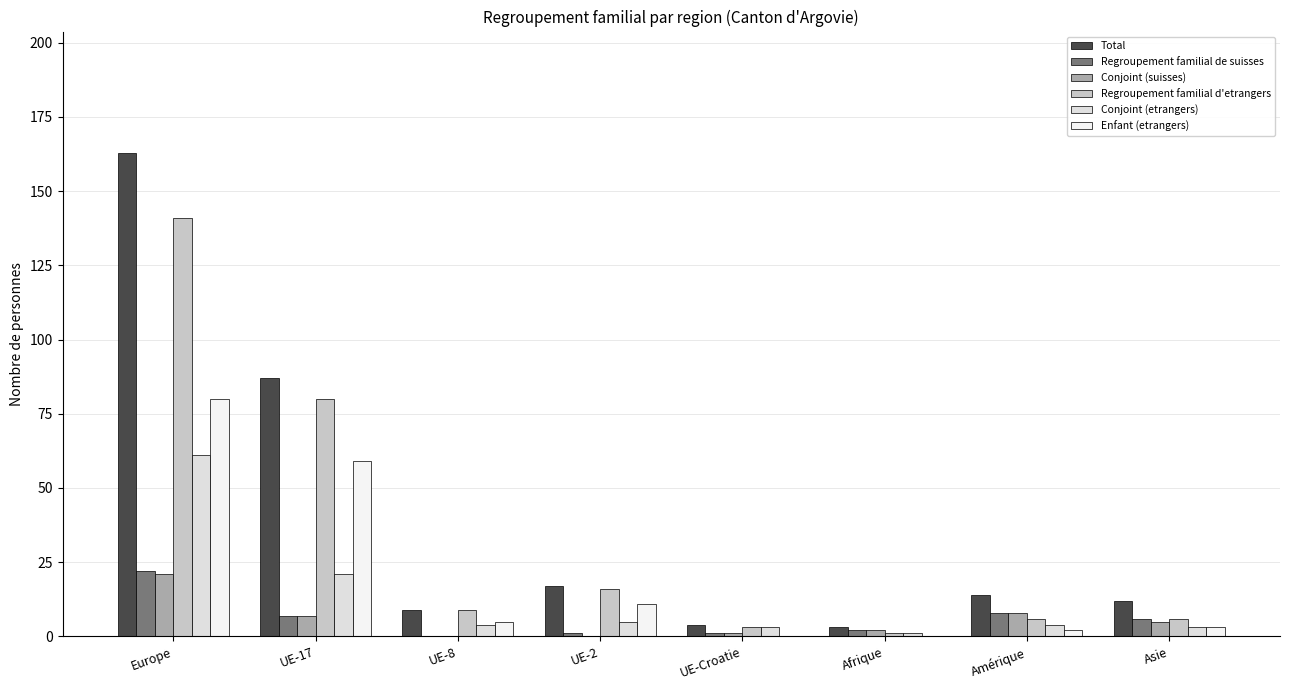

Is it true that Regroupement familial d'etrangers equals 3 at UE-Croatie?

True